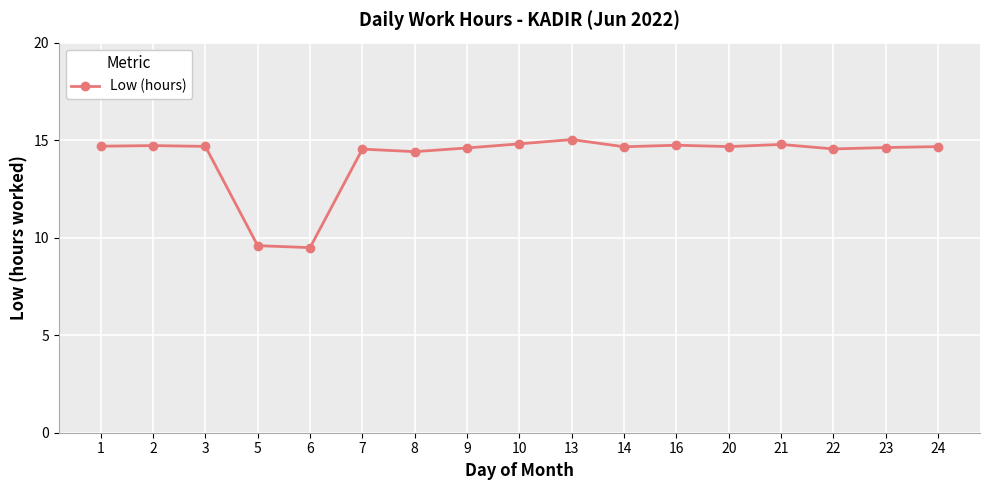

Approximately how many times larger is the value at 10 compared to 21?

1.0